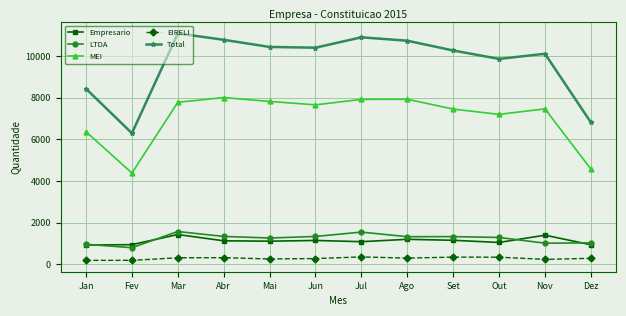

How many series are shown in this chart?

5